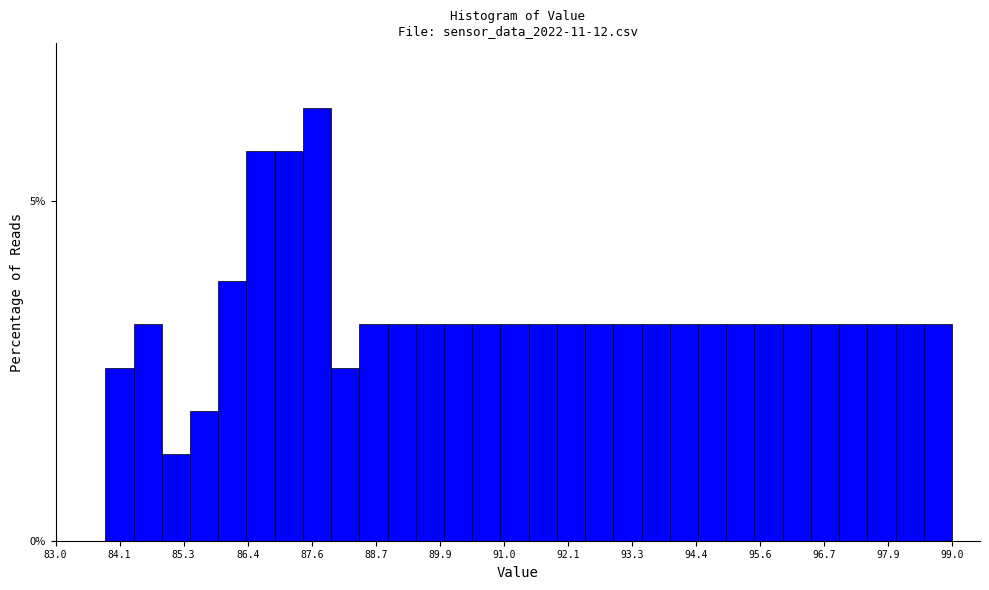

Around what value on the x-axis is the tallest bar? Give the approximate position of its centre, as read against the axis.

87.6